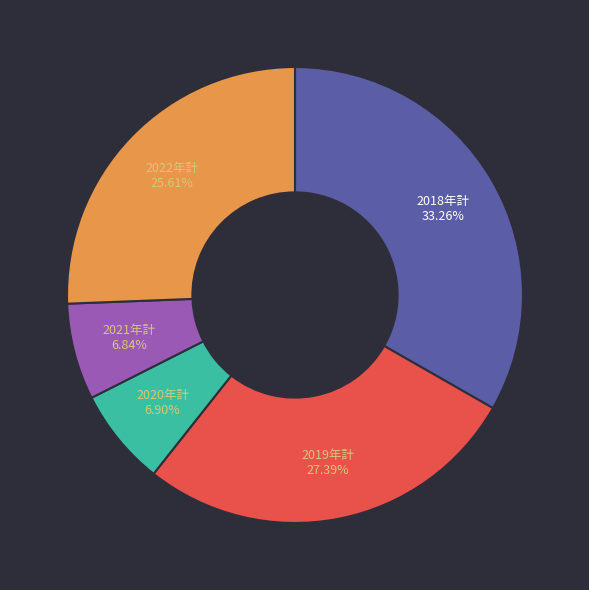

The 2018年計 slice represents 27% of the pie. True or false?

False